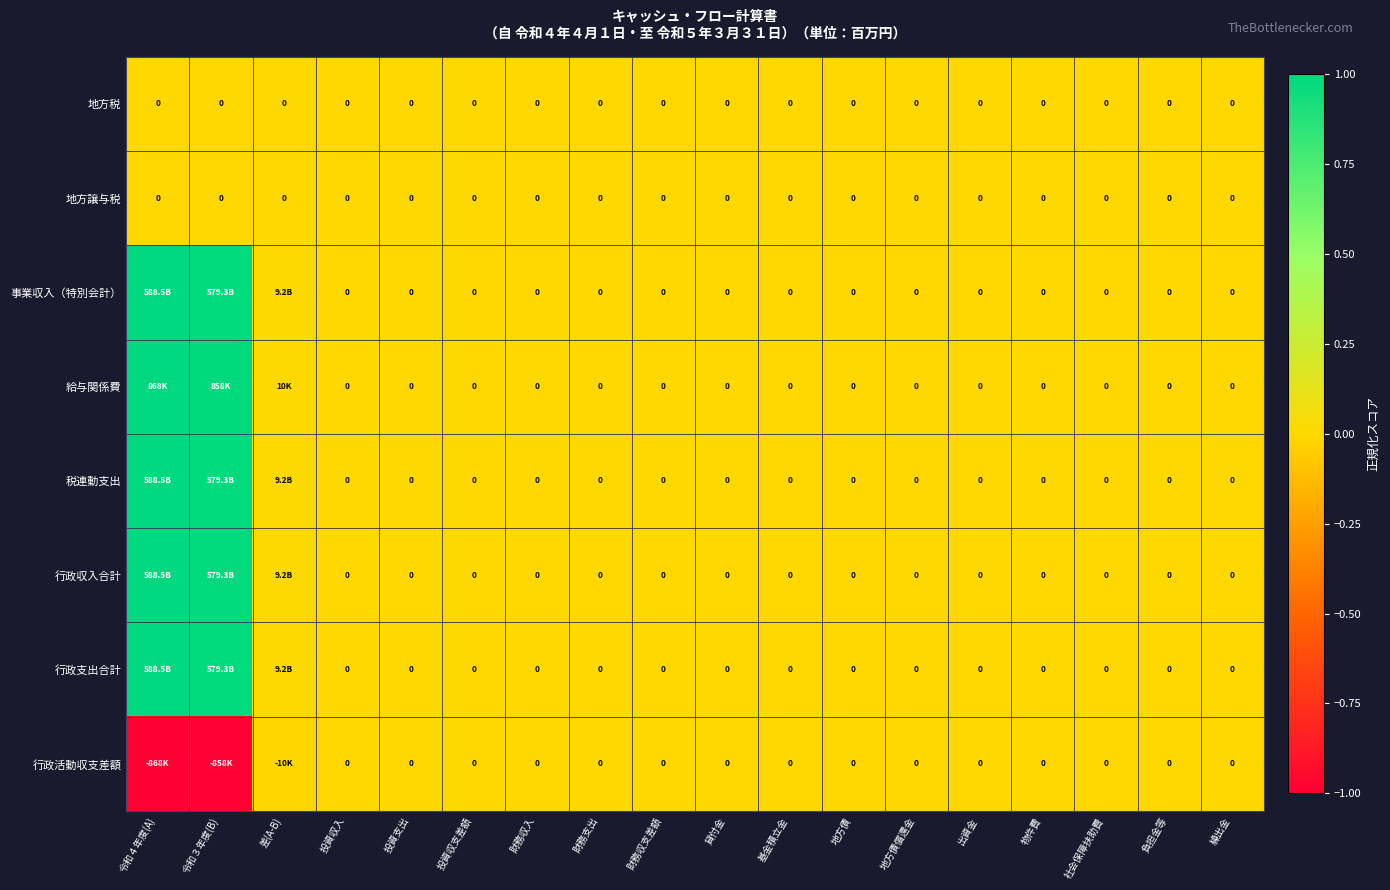

At how many categories does at least one series exceed 0?

3